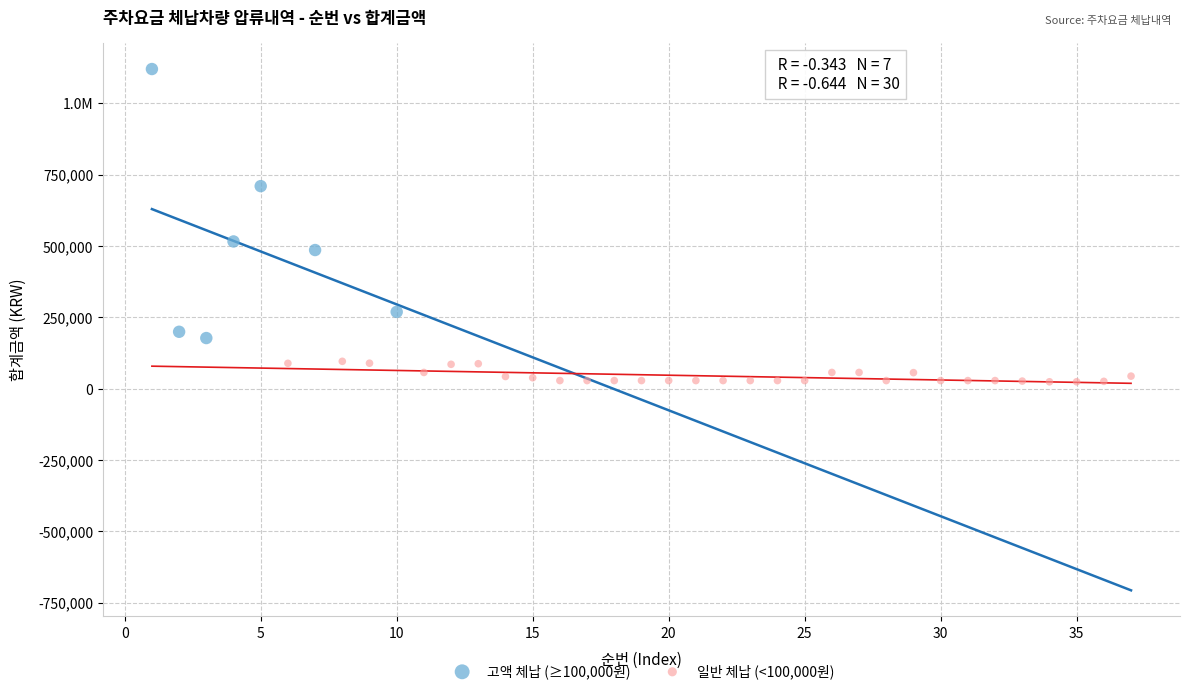

What are all the series names shown in the legend?

고액 체납 (≥100,000원), 일반 체납 (<100,000원)